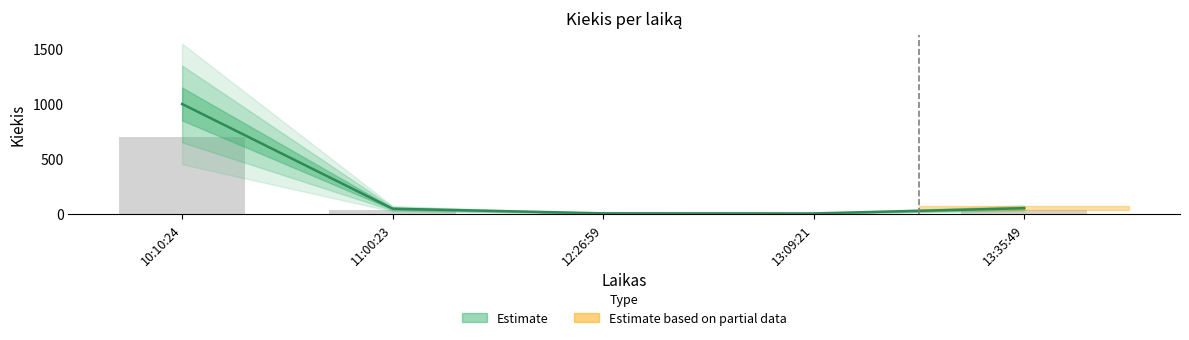

Is it true that the value at 12:26:59 is 4?

False